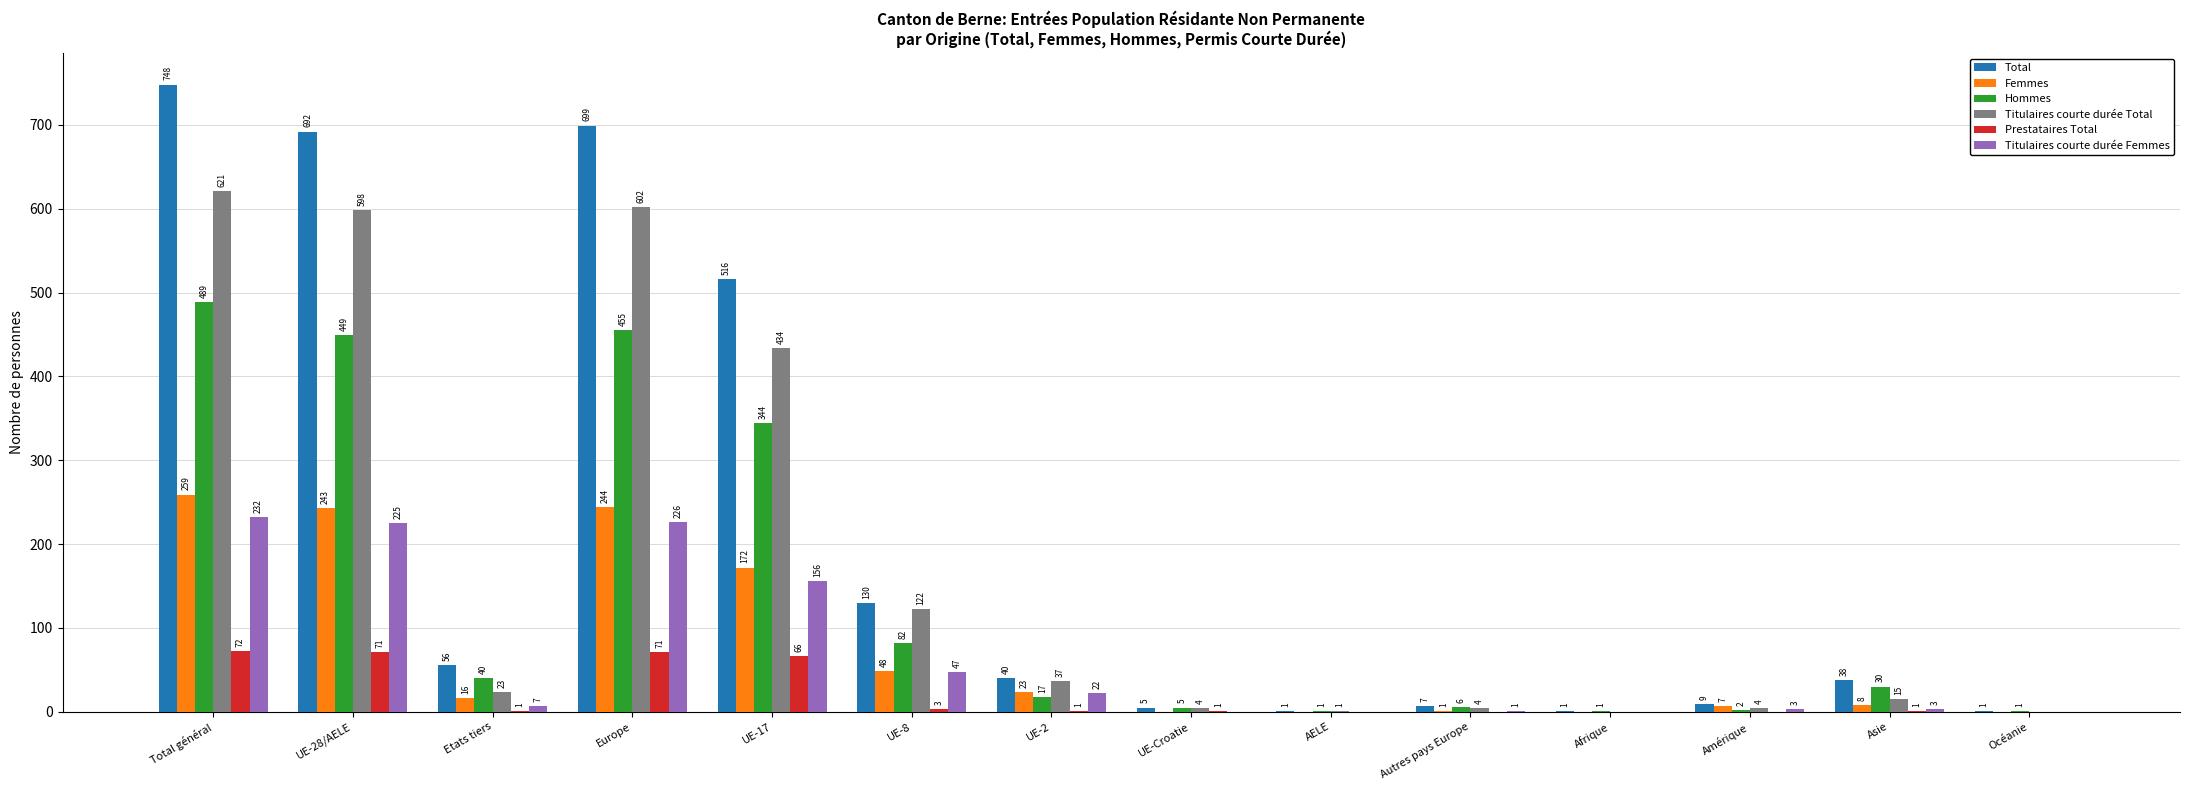

Reading right to left, transcribe all the data shown in this chart.

Total: Océanie=1	Asie=38	Amérique=9	Afrique=1	Autres pays Europe=7	AELE=1	UE-Croatie=5	UE-2=40	UE-8=130	UE-17=516	Europe=699	Etats tiers=56	UE-28/AELE=692	Total général=748
Femmes: Océanie=0	Asie=8	Amérique=7	Afrique=0	Autres pays Europe=1	AELE=0	UE-Croatie=0	UE-2=23	UE-8=48	UE-17=172	Europe=244	Etats tiers=16	UE-28/AELE=243	Total général=259
Hommes: Océanie=1	Asie=30	Amérique=2	Afrique=1	Autres pays Europe=6	AELE=1	UE-Croatie=5	UE-2=17	UE-8=82	UE-17=344	Europe=455	Etats tiers=40	UE-28/AELE=449	Total général=489
Titulaires courte durée Total: Océanie=0	Asie=15	Amérique=4	Afrique=0	Autres pays Europe=4	AELE=1	UE-Croatie=4	UE-2=37	UE-8=122	UE-17=434	Europe=602	Etats tiers=23	UE-28/AELE=598	Total général=621
Prestataires Total: Océanie=0	Asie=1	Amérique=0	Afrique=0	Autres pays Europe=0	AELE=0	UE-Croatie=1	UE-2=1	UE-8=3	UE-17=66	Europe=71	Etats tiers=1	UE-28/AELE=71	Total général=72
Titulaires courte durée Femmes: Océanie=0	Asie=3	Amérique=3	Afrique=0	Autres pays Europe=1	AELE=0	UE-Croatie=0	UE-2=22	UE-8=47	UE-17=156	Europe=226	Etats tiers=7	UE-28/AELE=225	Total général=232